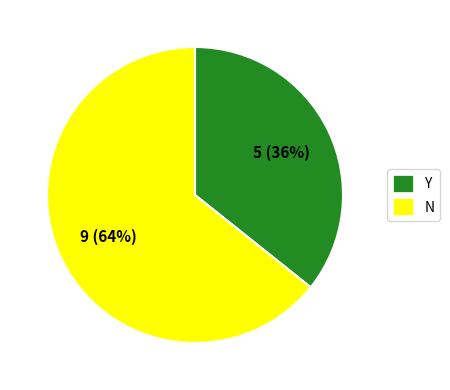

Which category has the biggest portion of the pie?

N